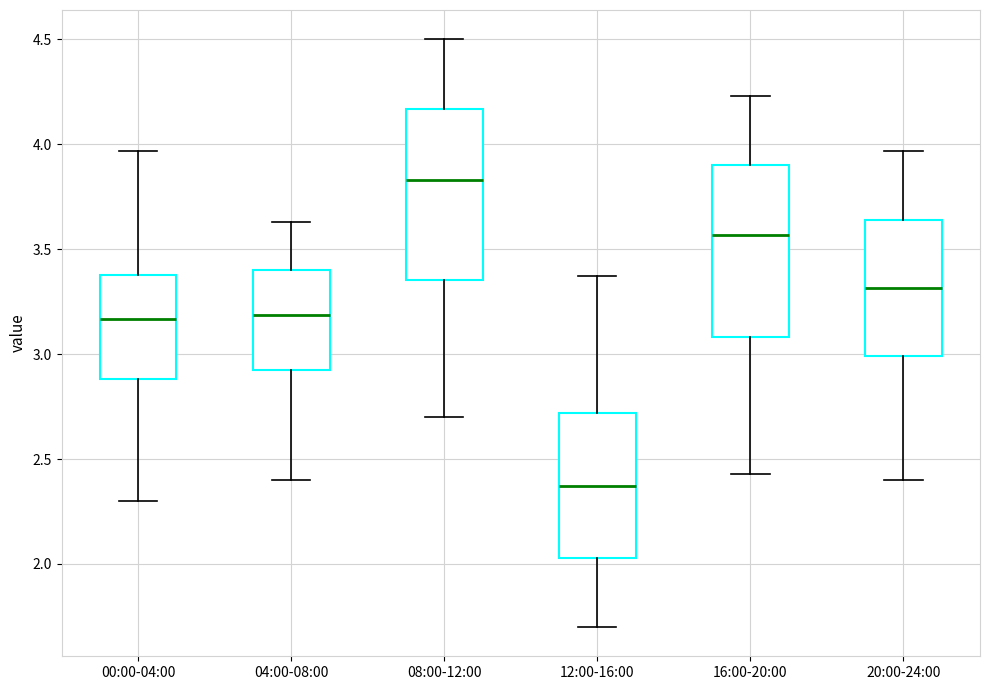

Which box's median line is the highest?

08:00-12:00